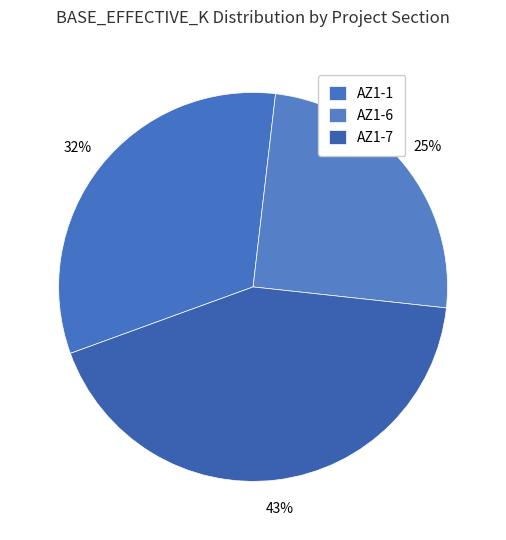

Count the number of slices in the pie.

3